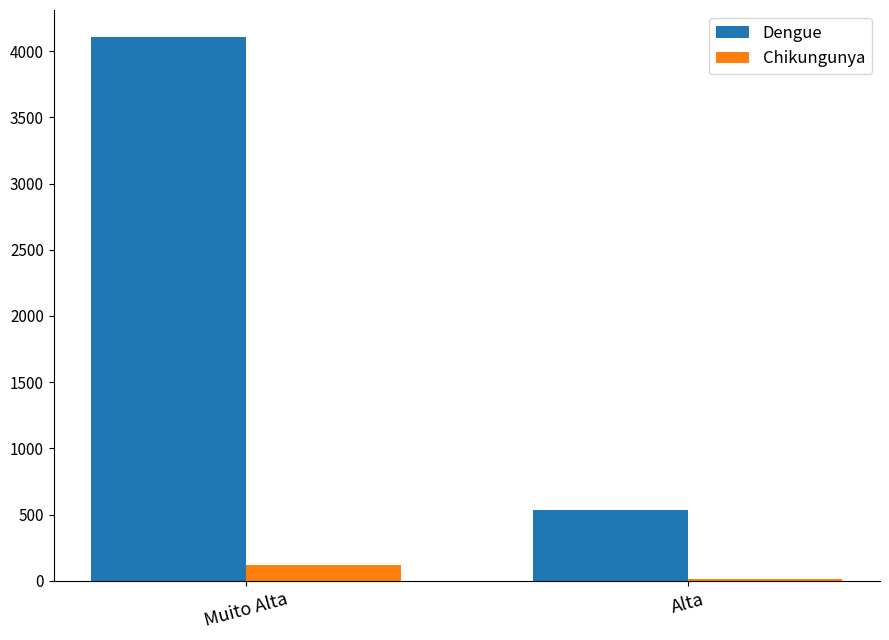

Which category has the lowest value in the Dengue series?

Alta